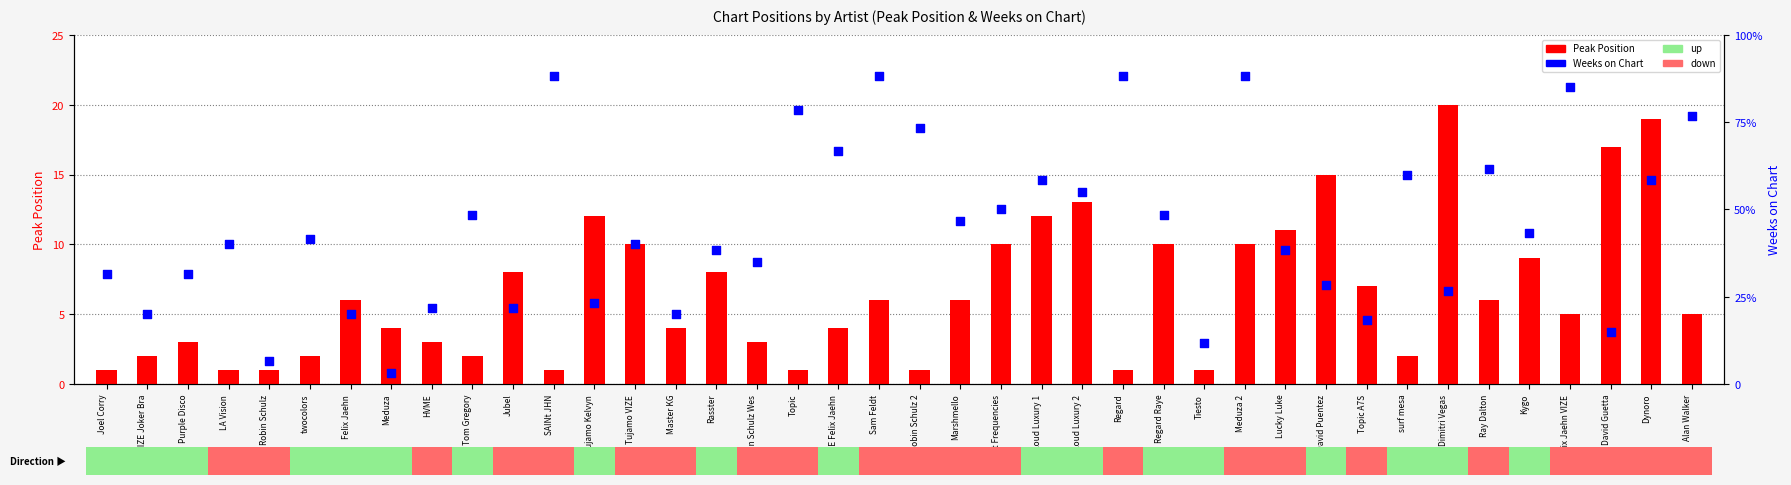

What is the total value across all series at Rasster?

31